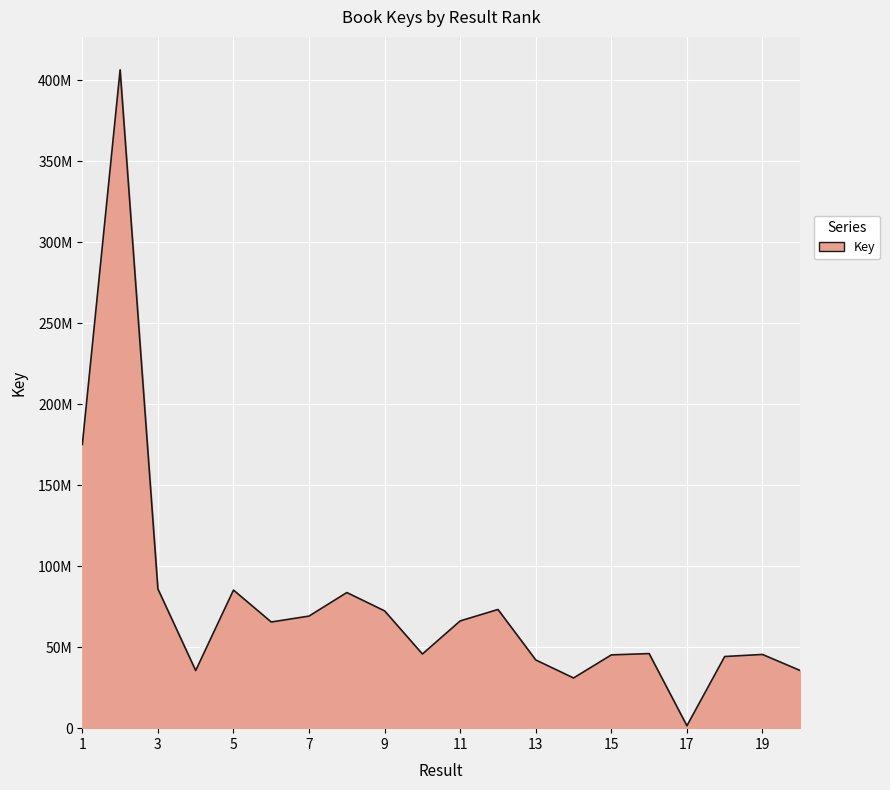

List the labels in order of value, smallest first.

17, 14, 20, 4, 13, 18, 15, 19, 10, 16, 6, 11, 7, 9, 12, 8, 5, 3, 1, 2